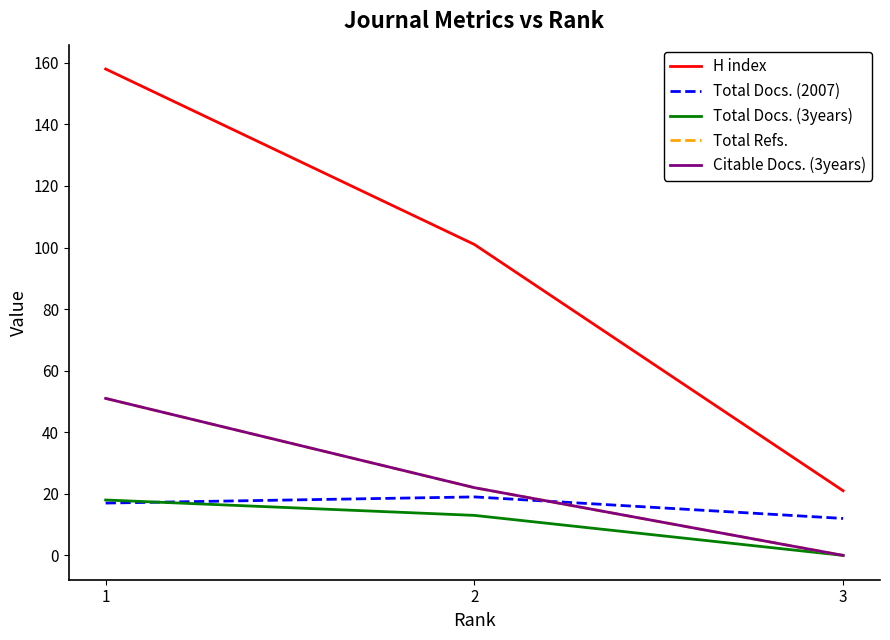

What is the value of the Citable Docs. (3years) point at the 1st from the left?

51